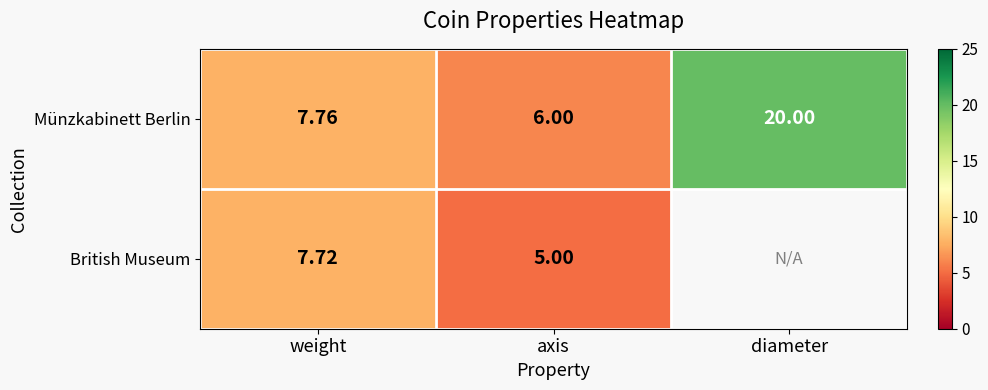

What is the average value of the Münzkabinett Berlin series?

11.3